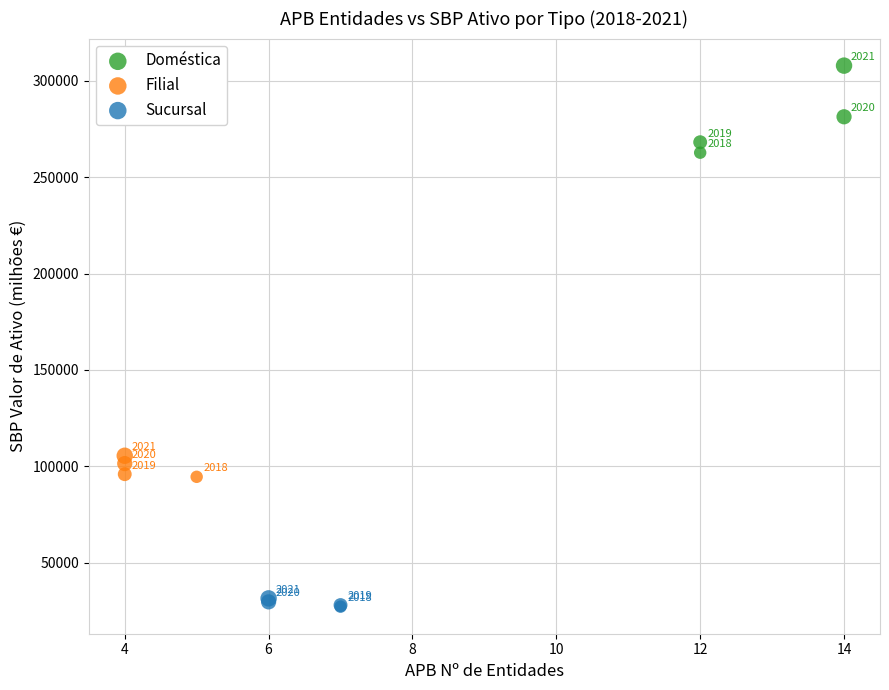

Which series reaches the maximum Y coordinate?

Doméstica